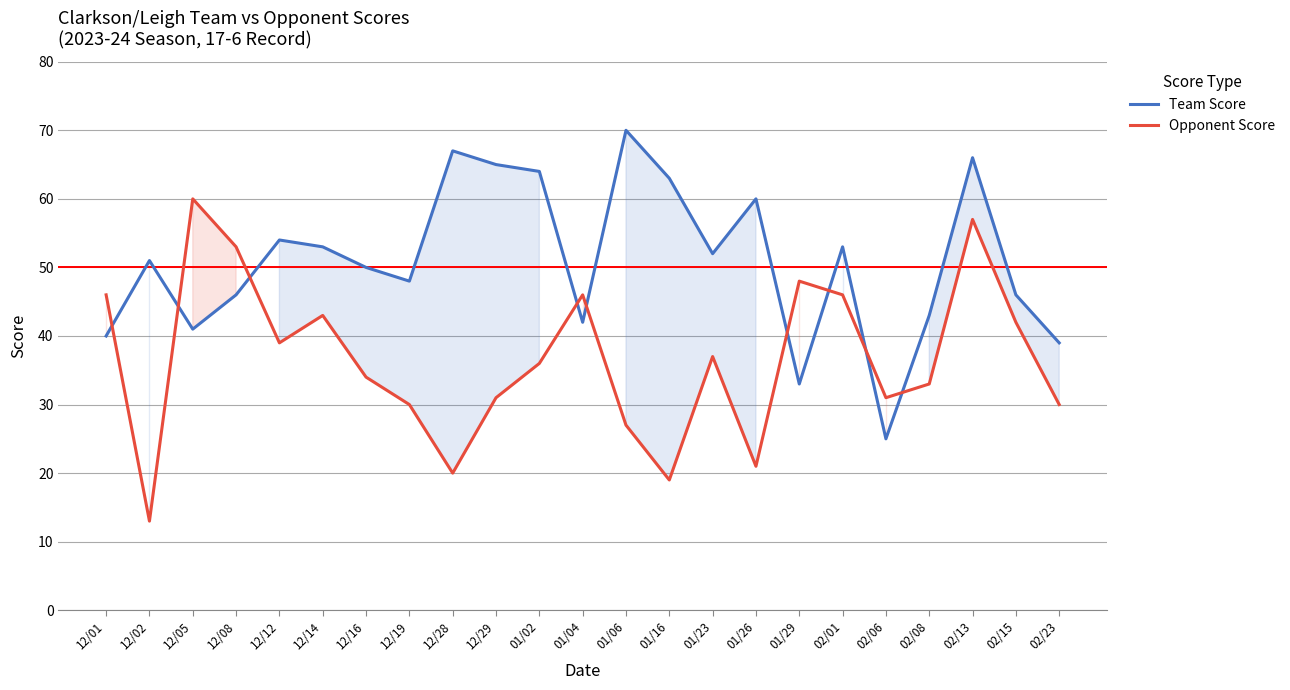

What is the difference between the Opponent Score values at 12/02 and 01/29?

35